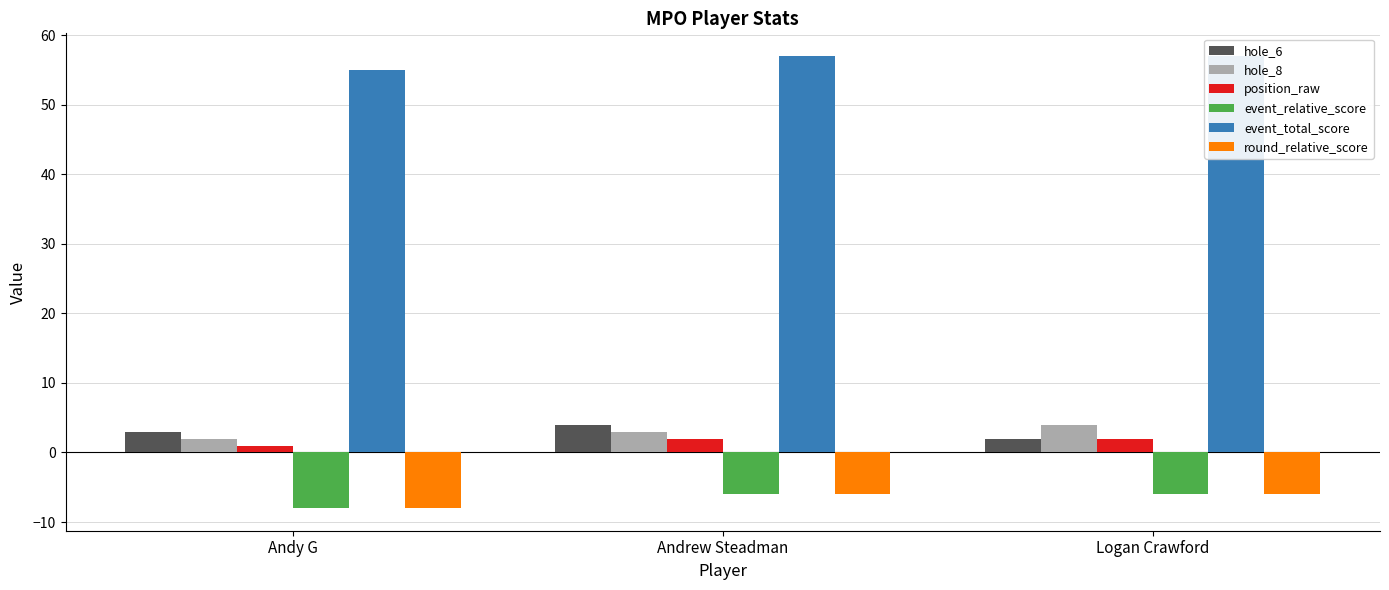

What is the total value across all series at Andrew Steadman?

54